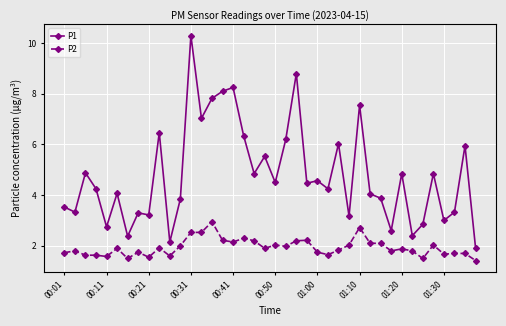

What is the value of the P2 point at the 14th from the left?

2.5